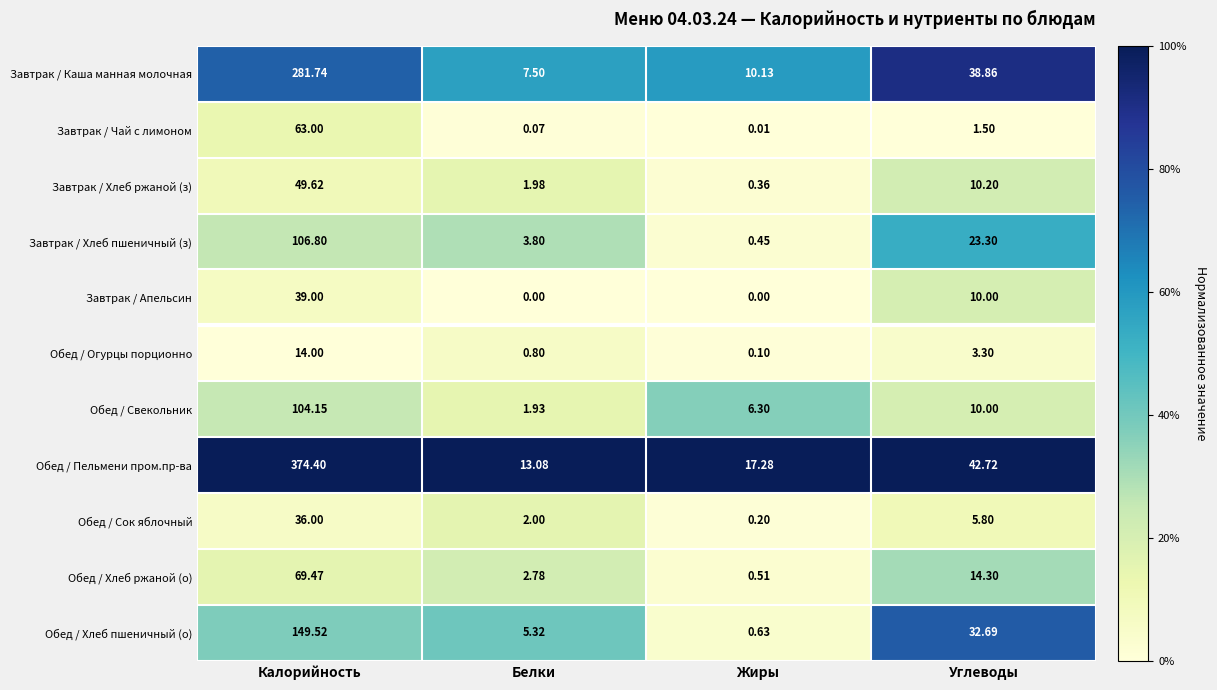

Where is Обед / Сок яблочный nearest to the value 18?

Углеводы